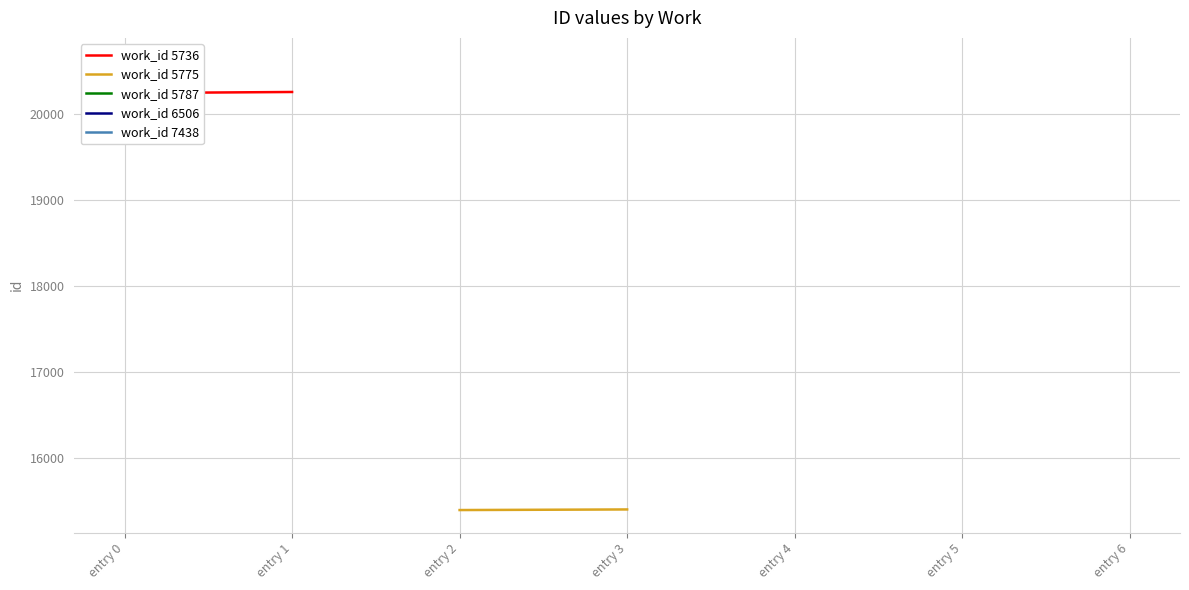

Between entry 0 and entry 1, which is larger?

entry 1